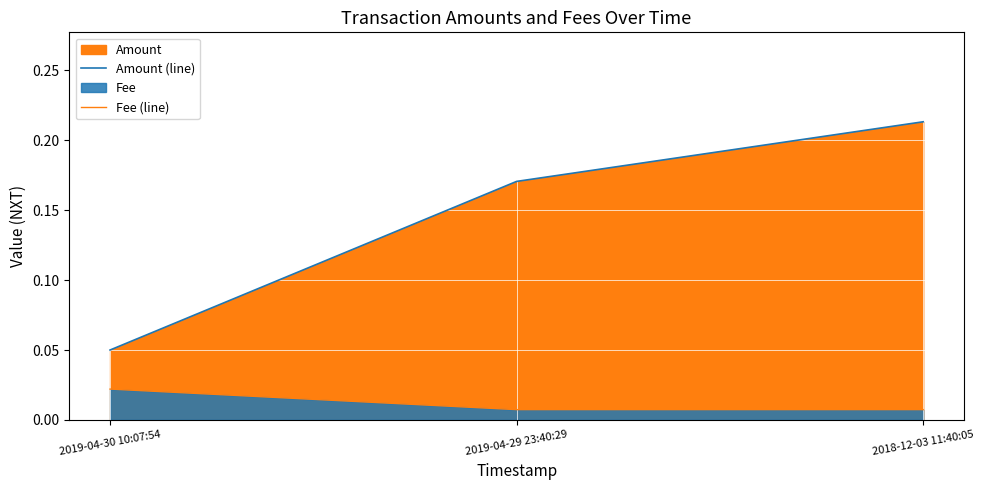

What is the total value across all series at 2018-12-03 11:40:05?

0.2